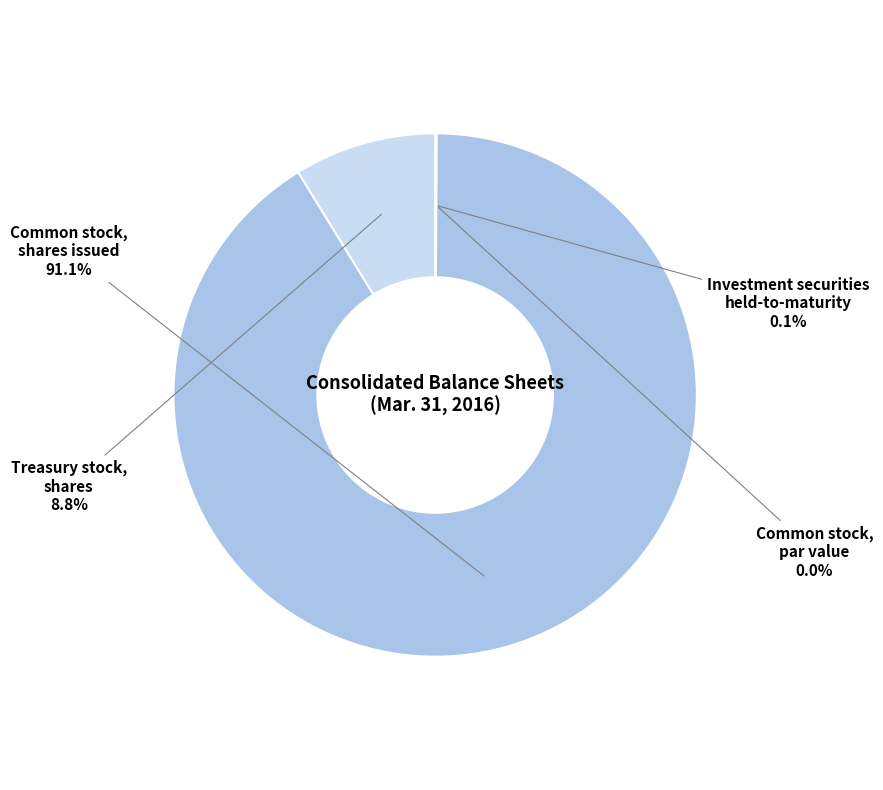

Is there any slice that represents more than half of the pie?

Yes